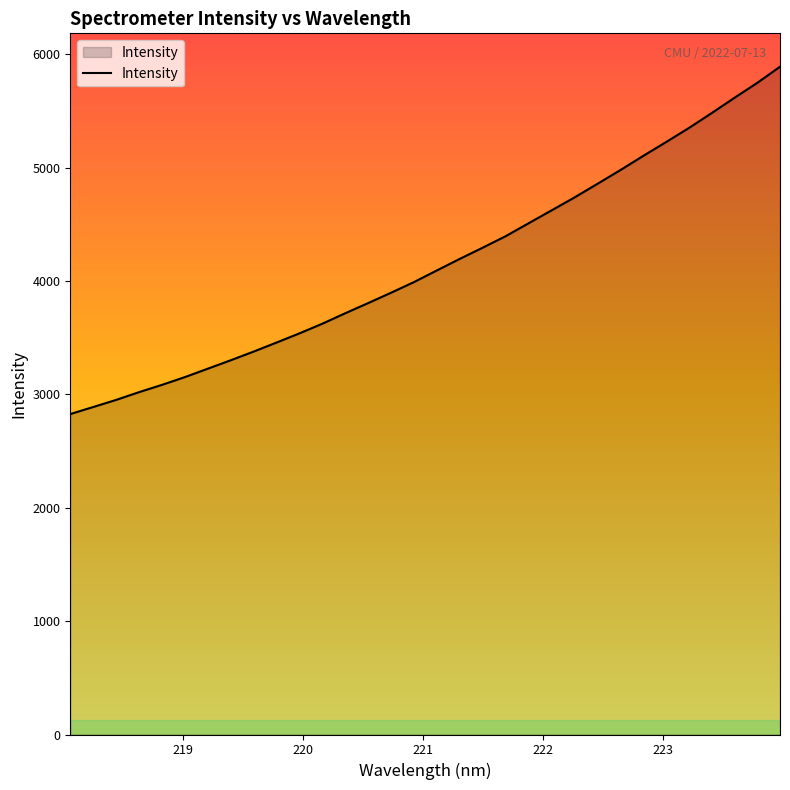

True or false: there are more than 1 points higher than both neighbors.

False